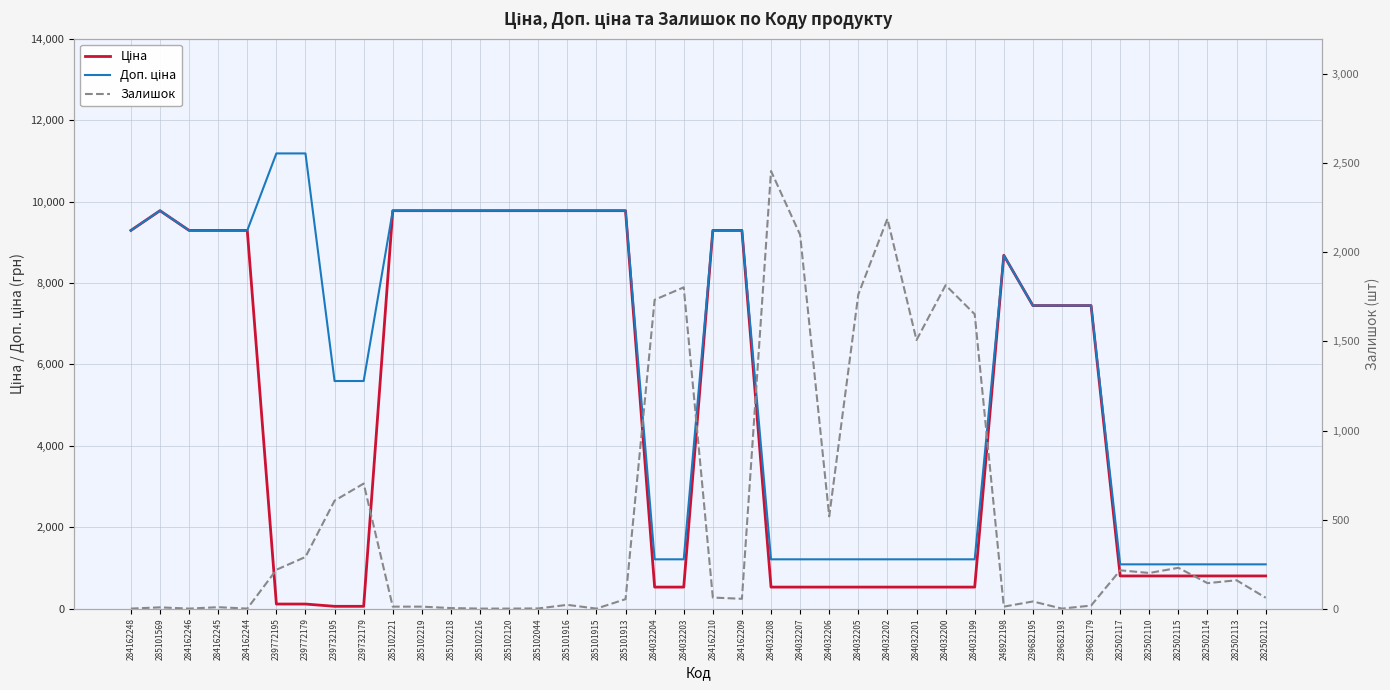

How many data points in Ціна are above 7444?

20